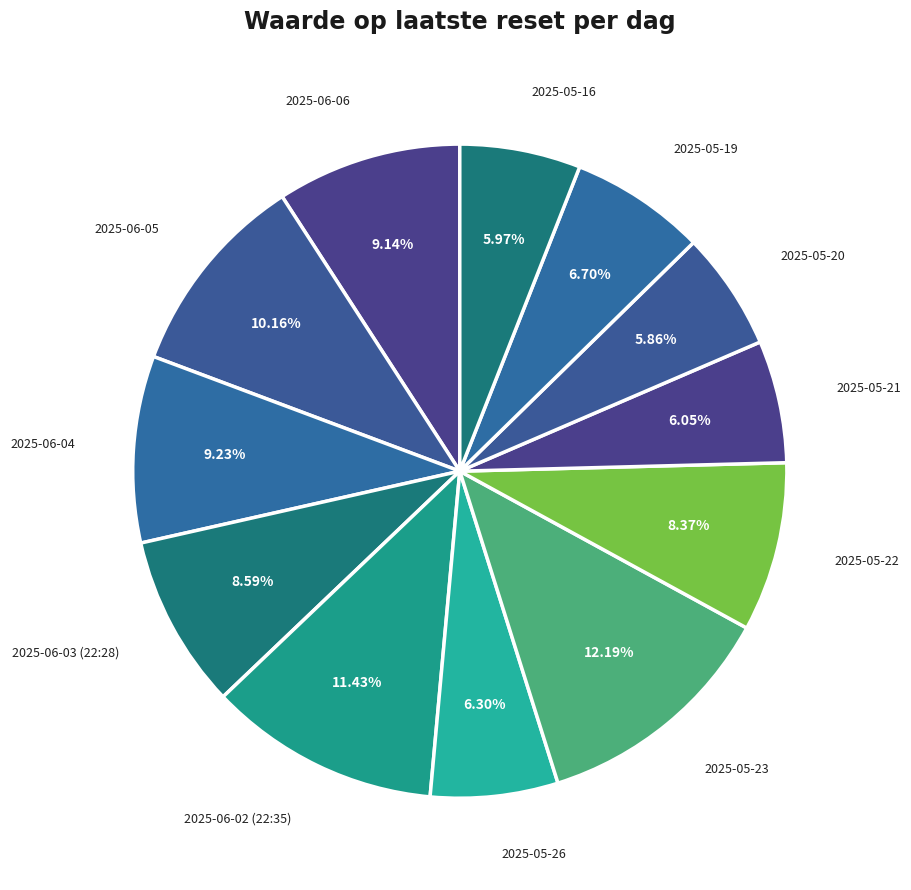

Count the number of slices in the pie.

12